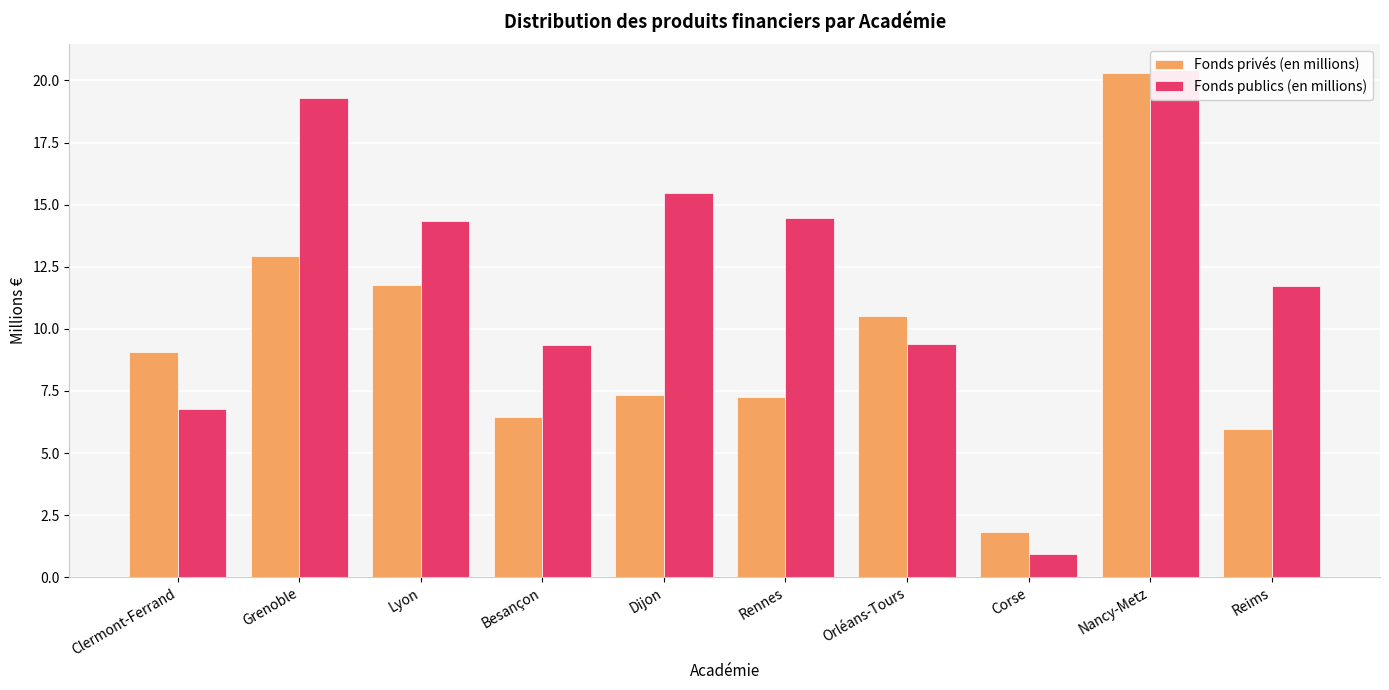

Reading left to right, list all the values displayed in this chart.

Fonds privés (en millions): 9.1	12.9	11.8	6.5	7.3	7.3	10.5	1.8	20.3	6.0
Fonds publics (en millions): 6.8	19.3	14.3	9.3	15.5	14.5	9.4	0.9	20.4	11.7